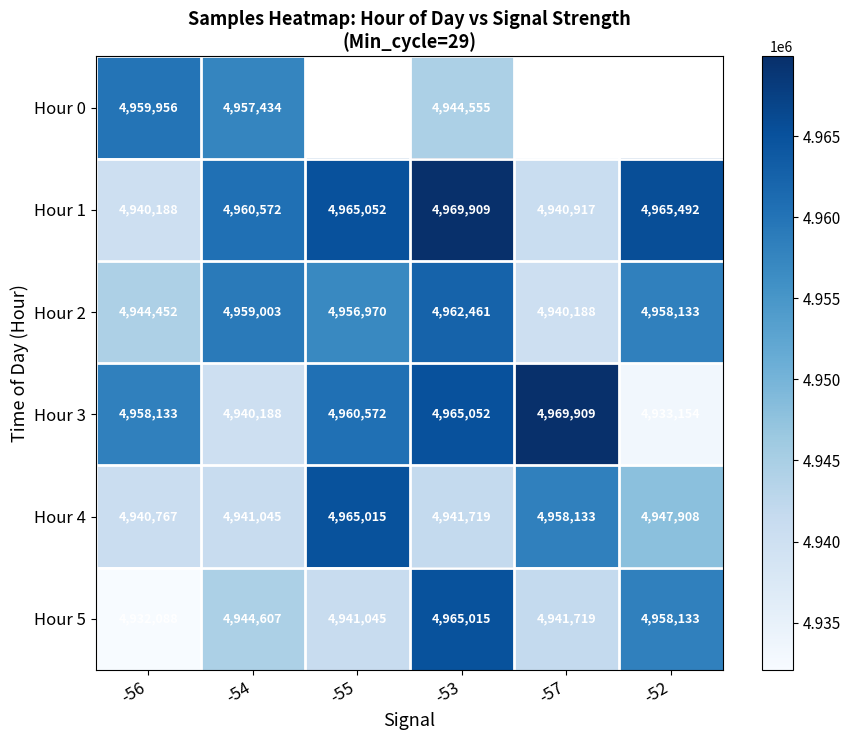

The Hour 0 series shows 4957434 at -54. True or false?

True